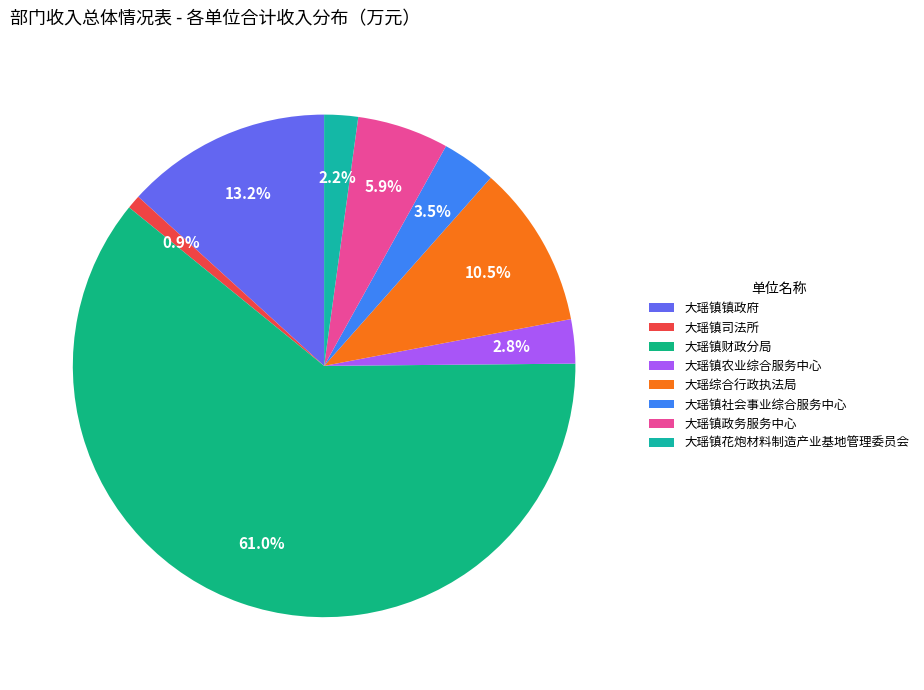

Count the number of slices in the pie.

8